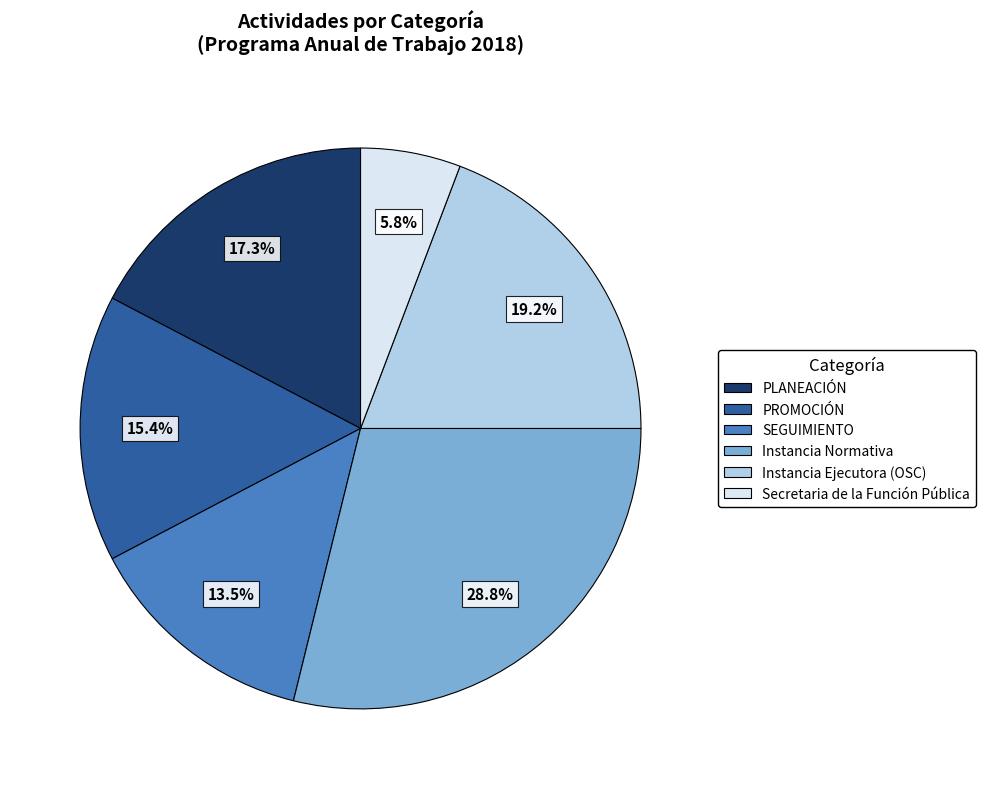

Rank the categories by value from lowest to highest.

Secretaria de la Función Pública, SEGUIMIENTO, PROMOCIÓN, PLANEACIÓN, Instancia Ejecutora (OSC), Instancia Normativa